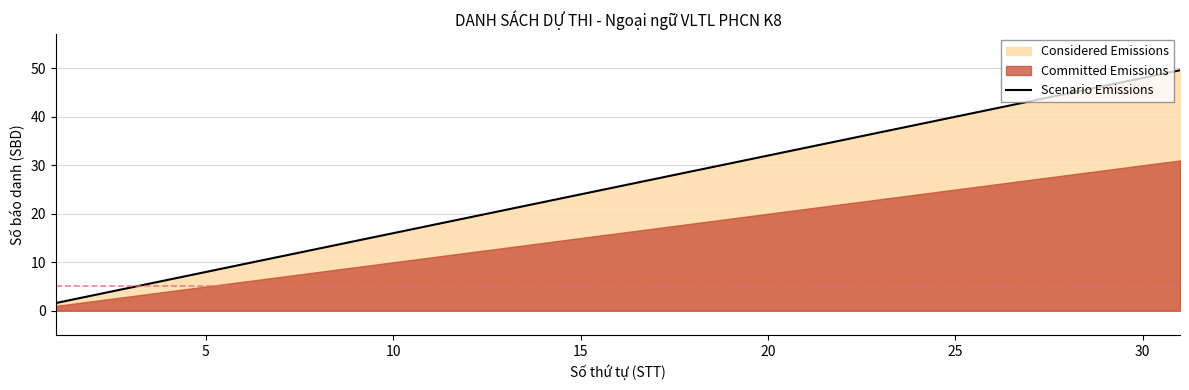

Does the chart have visible grid lines?

Yes